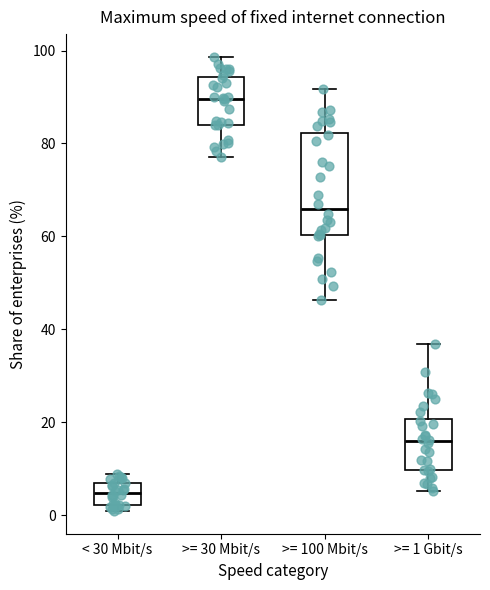

Which box is the tallest, from its lower edge to its upper edge?

>= 100 Mbit/s